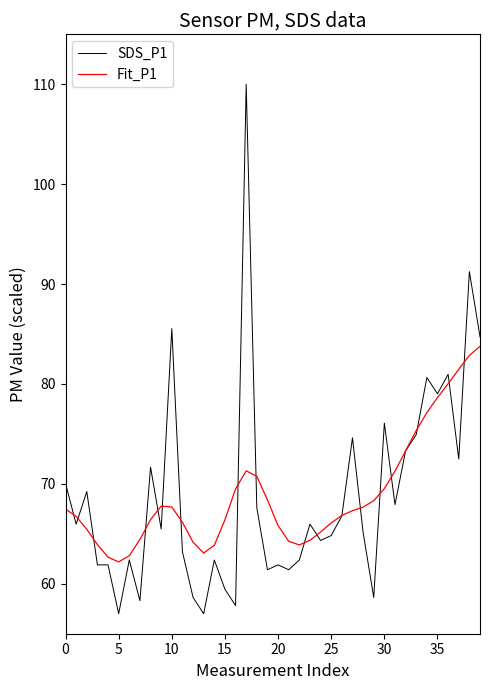

Which series has the largest range (max minus min)?

SDS_P1